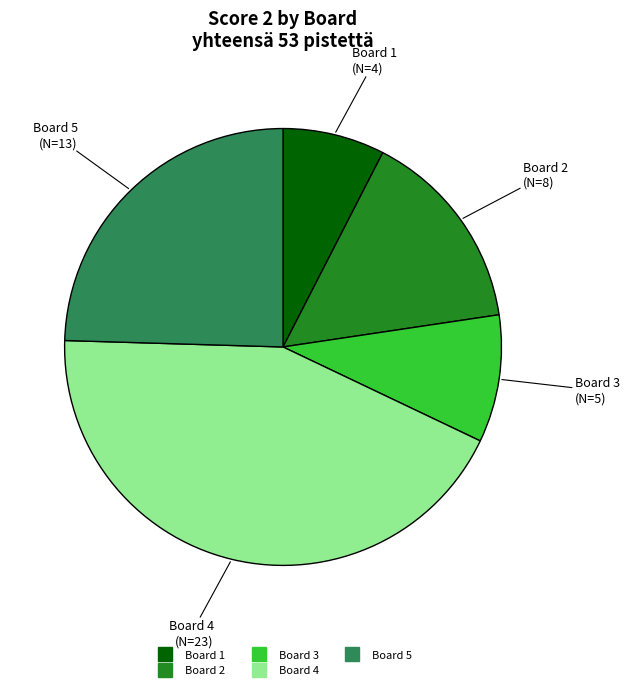

What is the smallest slice in the pie chart?

Board 1